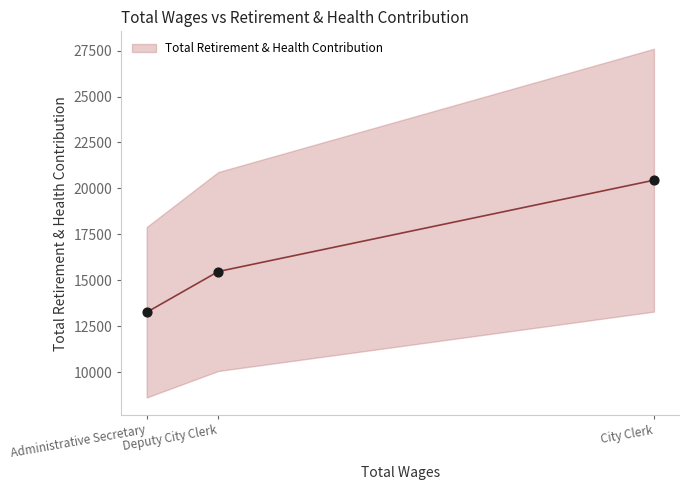

What is the ratio of the value at City Clerk to the value at Administrative Secretary?

1.5